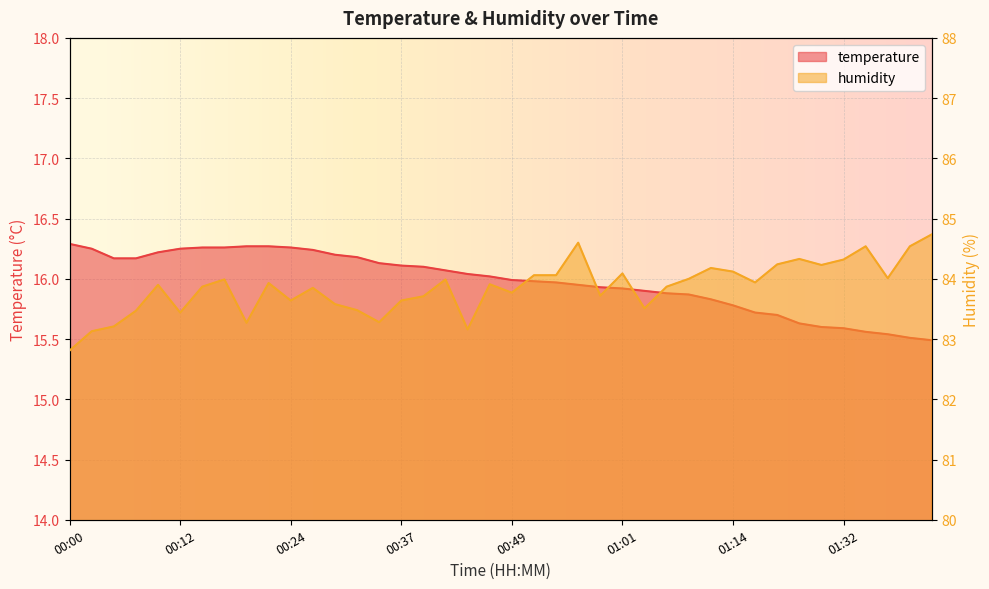

List the labels in order of humidity value, largest first.

01:42, 00:56, 01:34, 01:39, 01:26, 01:32, 01:19, 01:29, 01:11, 01:14, 01:01, 00:51, 00:54, 01:37, 01:09, 00:17, 00:41, 01:16, 00:22, 00:46, 00:10, 00:15, 01:06, 00:27, 00:49, 00:59, 00:39, 00:24, 00:37, 00:29, 01:04, 00:32, 00:07, 00:12, 00:34, 00:20, 00:05, 00:44, 00:02, 00:00